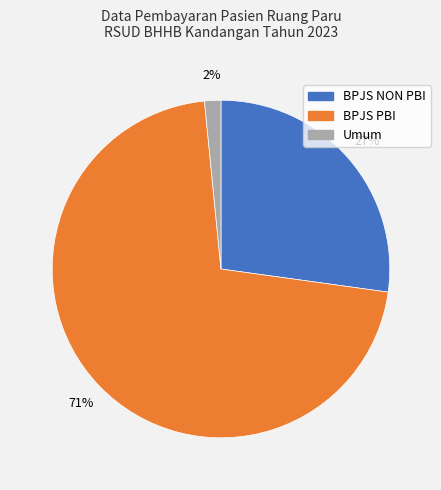

Is the sum of BPJS PBI and BPJS NON PBI greater than half?

Yes